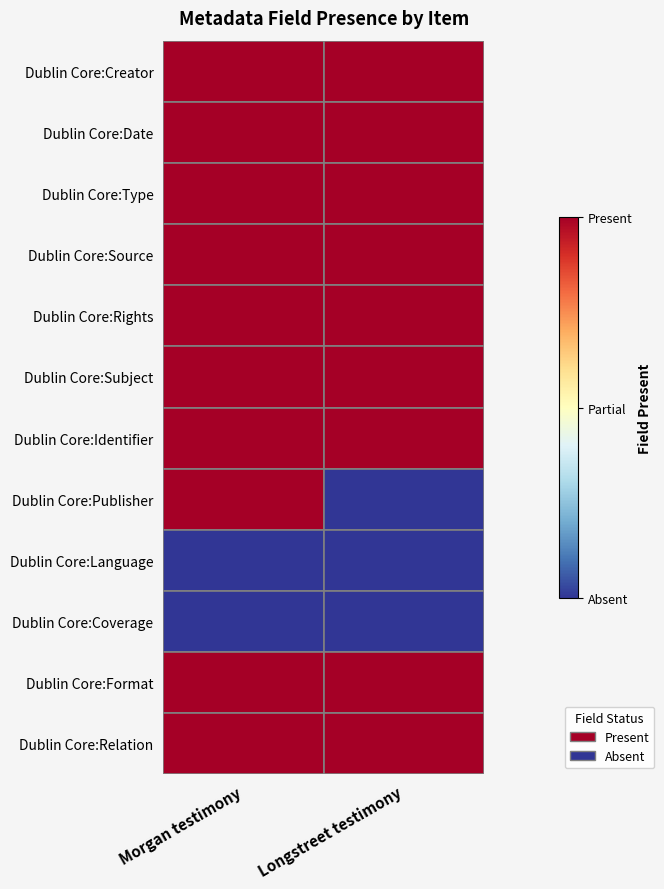

Between Longstreet testimony and Morgan testimony, which is larger?

Longstreet testimony